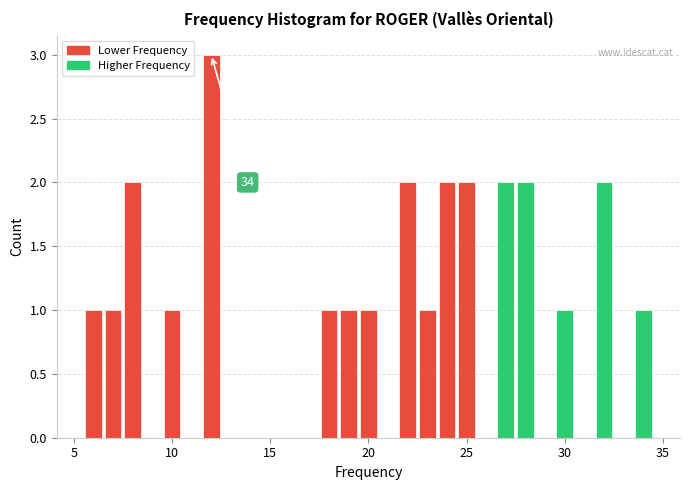

Read against the x-axis, roughly where is the centre of the tallest bar?

12.0